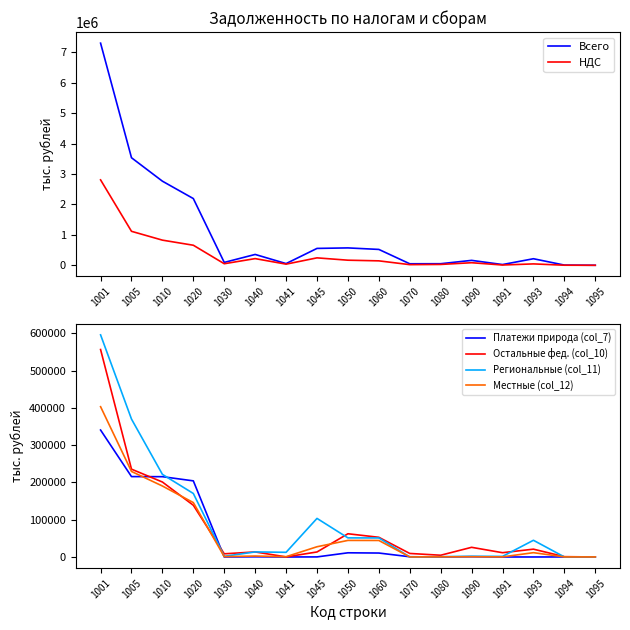

List the series in order of their peak value, lowest first.

Платежи природа (col_7), Местные (col_12), Остальные фед. (col_10), Региональные (col_11), НДС, Всего